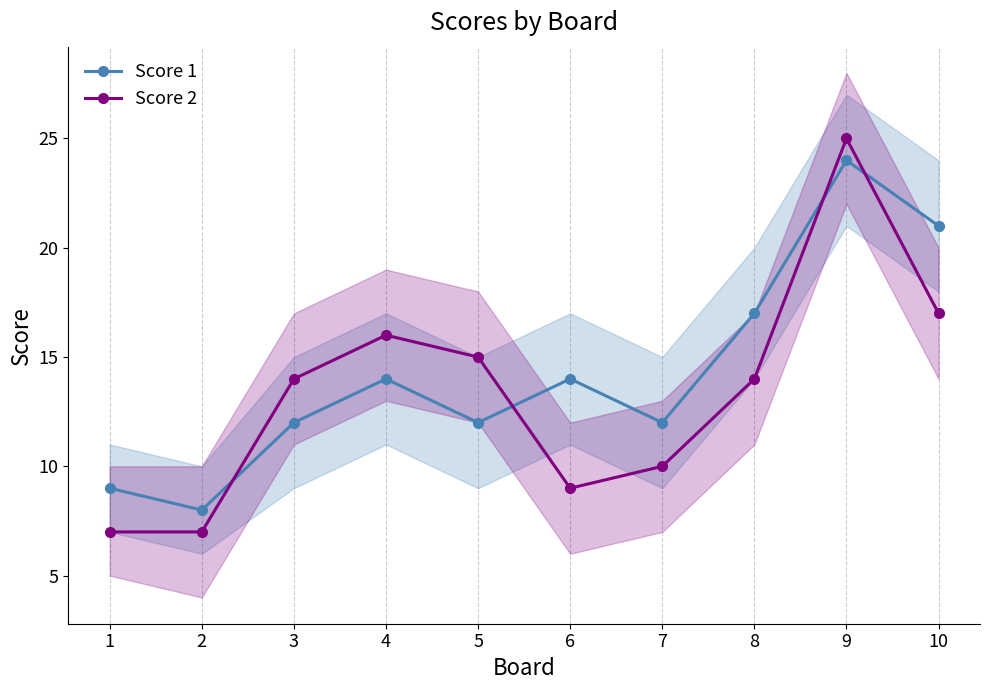

Where does the Score 1 series first go above 14?

8